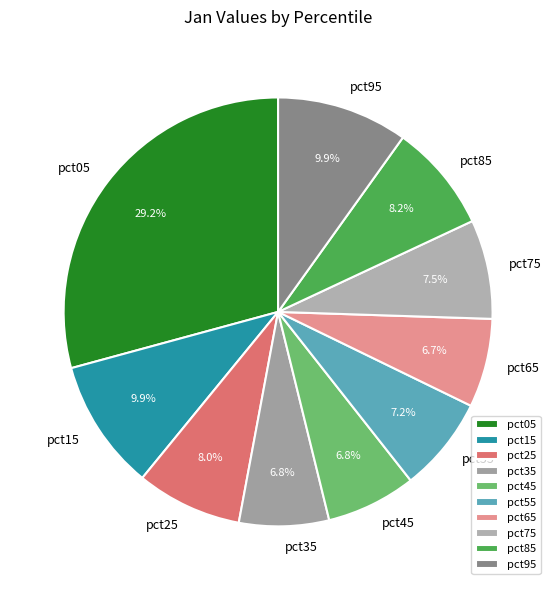

What is the largest slice in the pie chart?

pct05